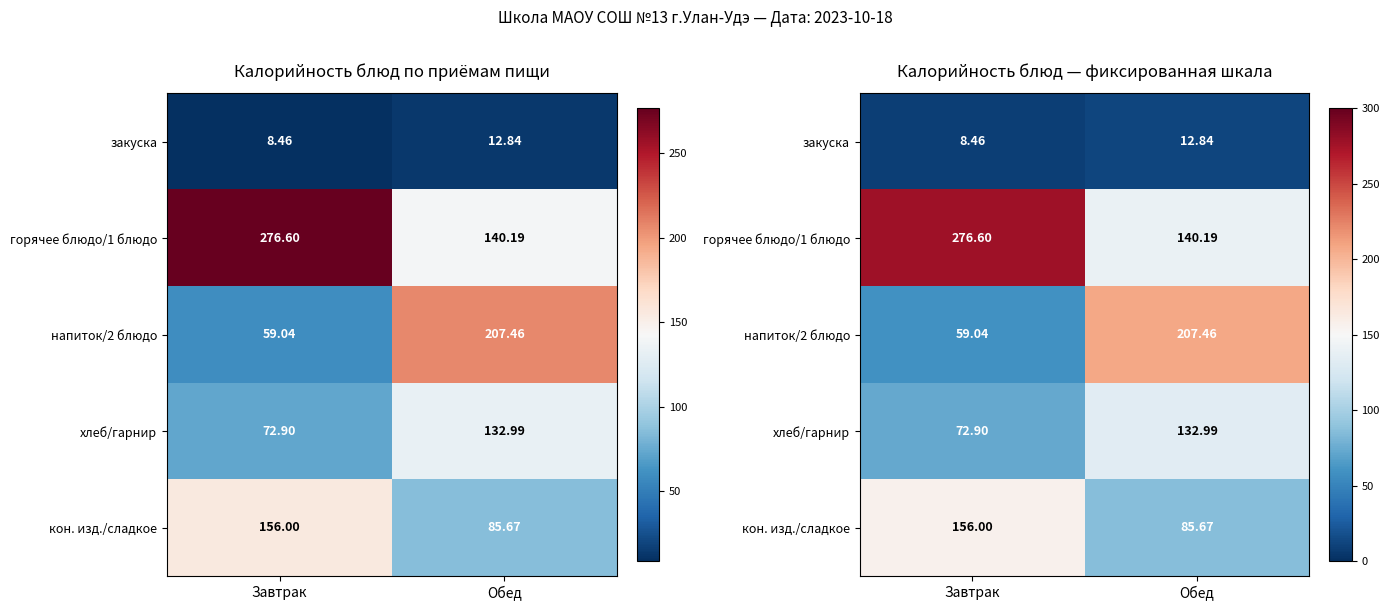

Rank the series at Обед from highest to lowest value.

напиток/2 блюдо, горячее блюдо/1 блюдо, хлеб/гарнир, кон. изд./сладкое, закуска